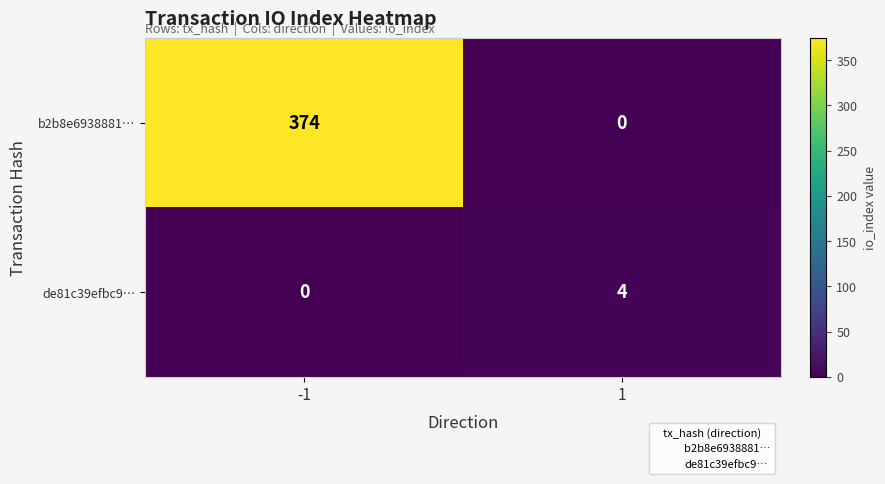

What is the sum of the de81c39efbc9… values at -1 and 1?

4